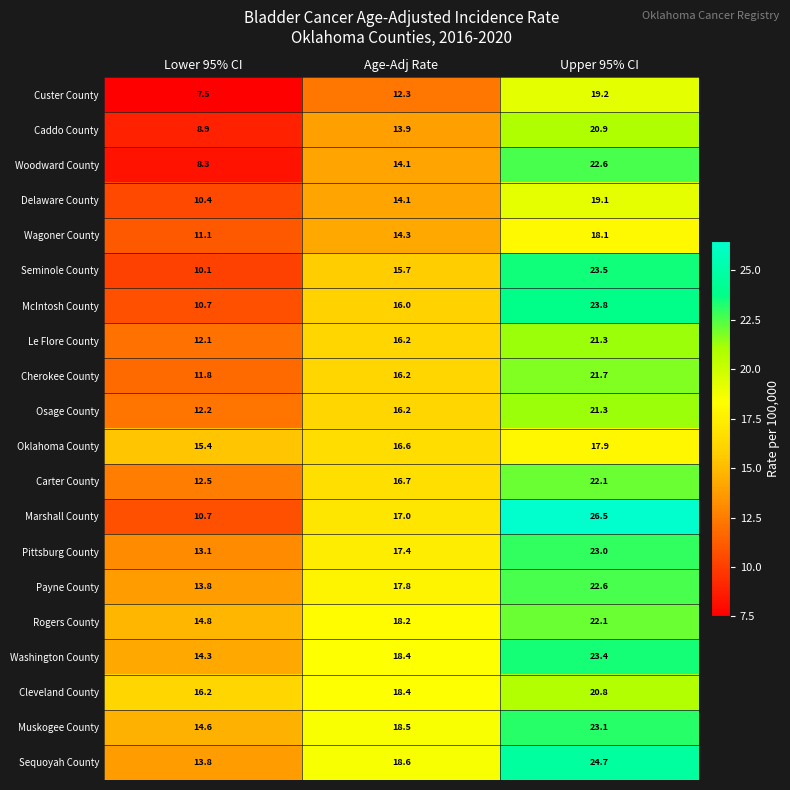

What is the sum of all Custer County values?

39.0